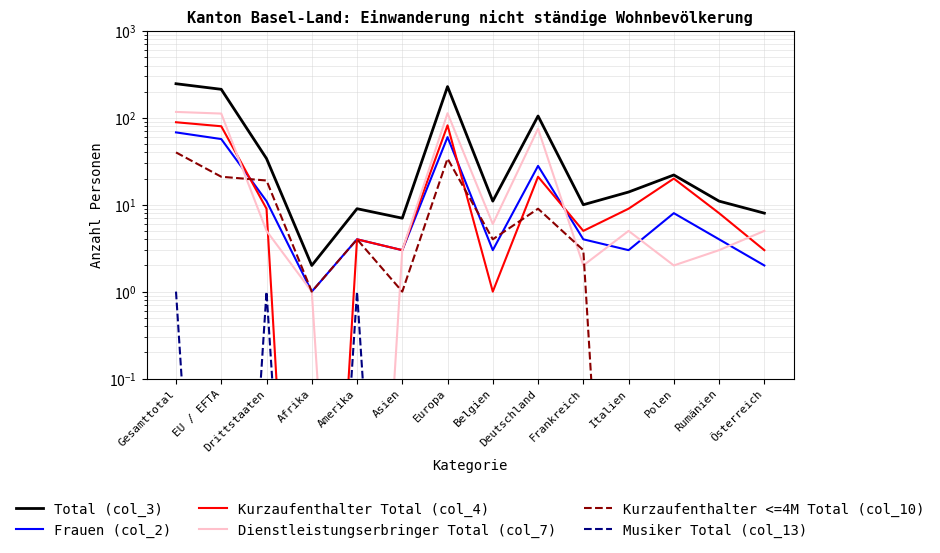

True or false: Total (col_3) and Kurzaufenthalter <=4M Total (col_10) intersect in this chart.

False